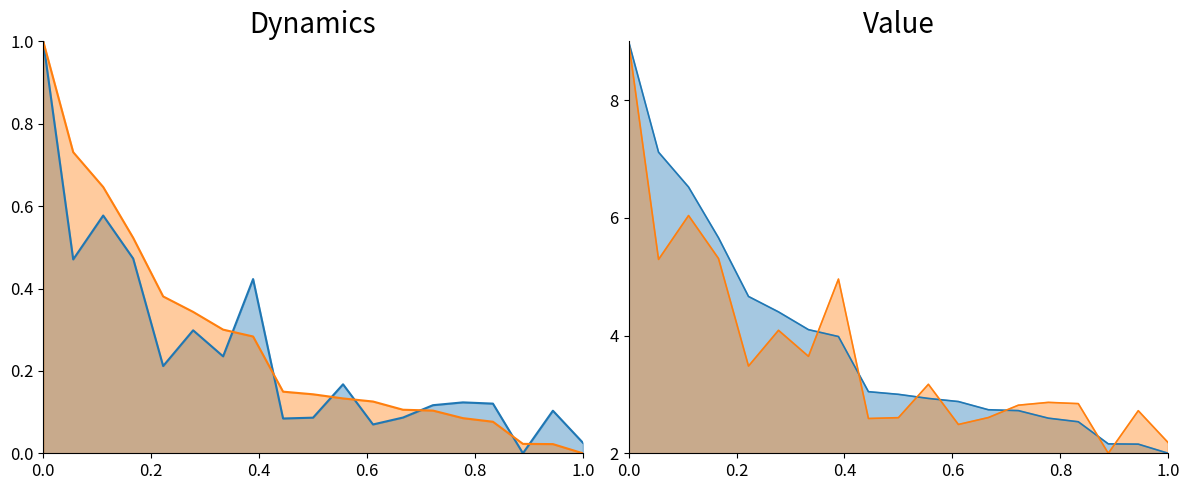

What is the maximum value shown in the chart?

9.0